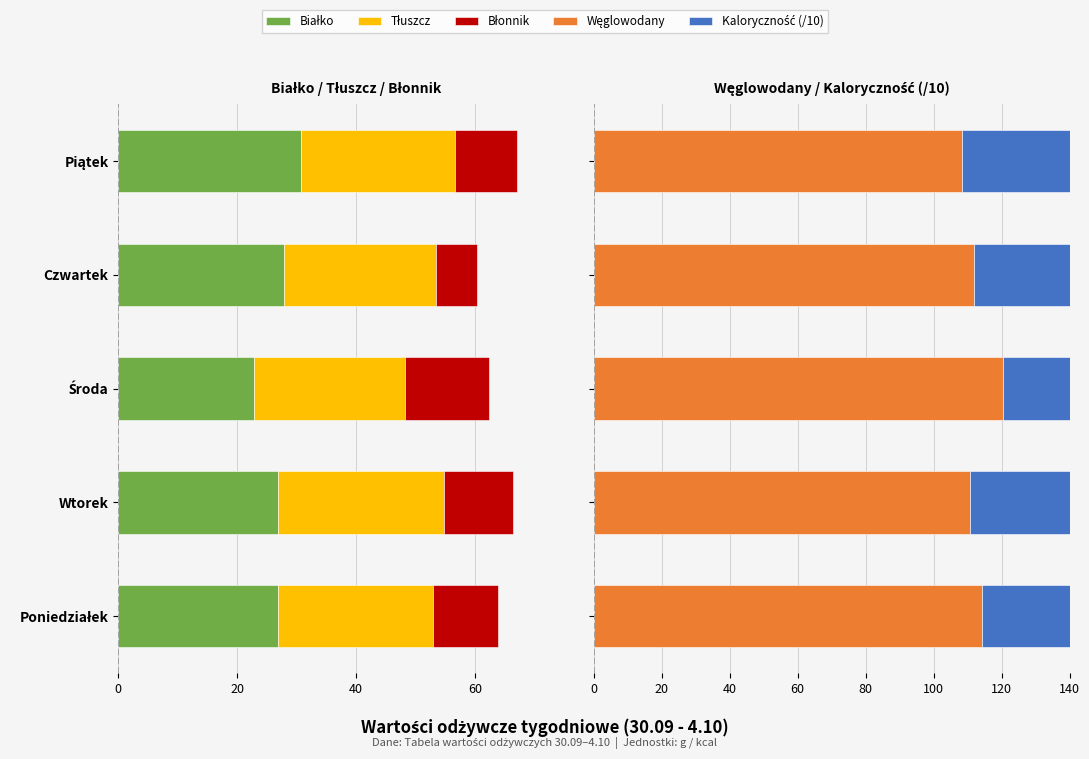

What is the difference between the second highest and second lowest values in the Węglowodany series?

3.5